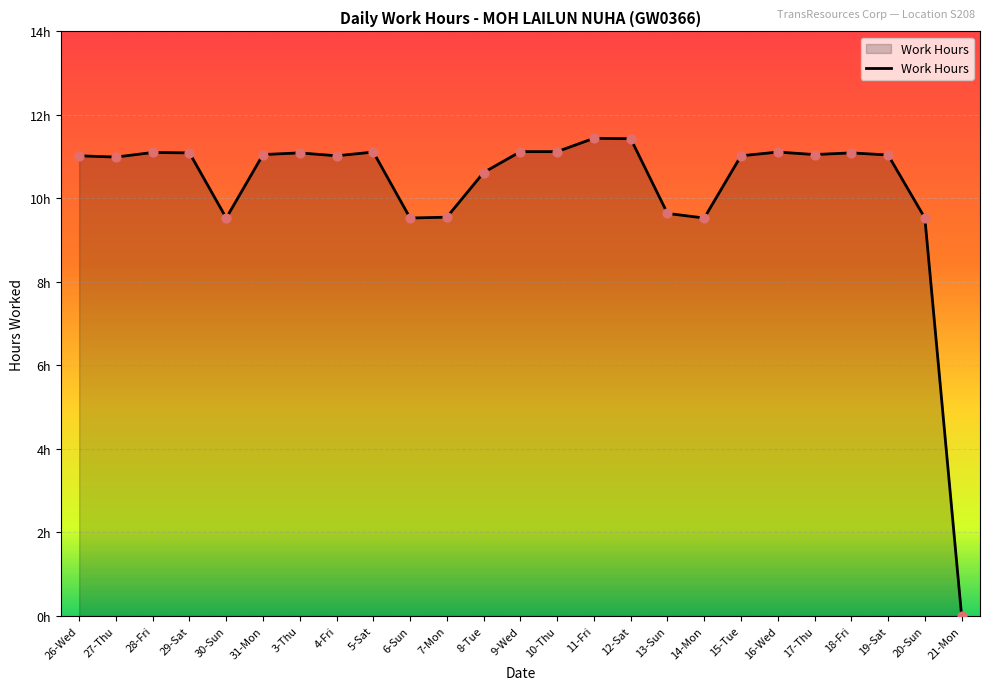

What is the change in value from 6-Sun to 10-Thu?

+1.6